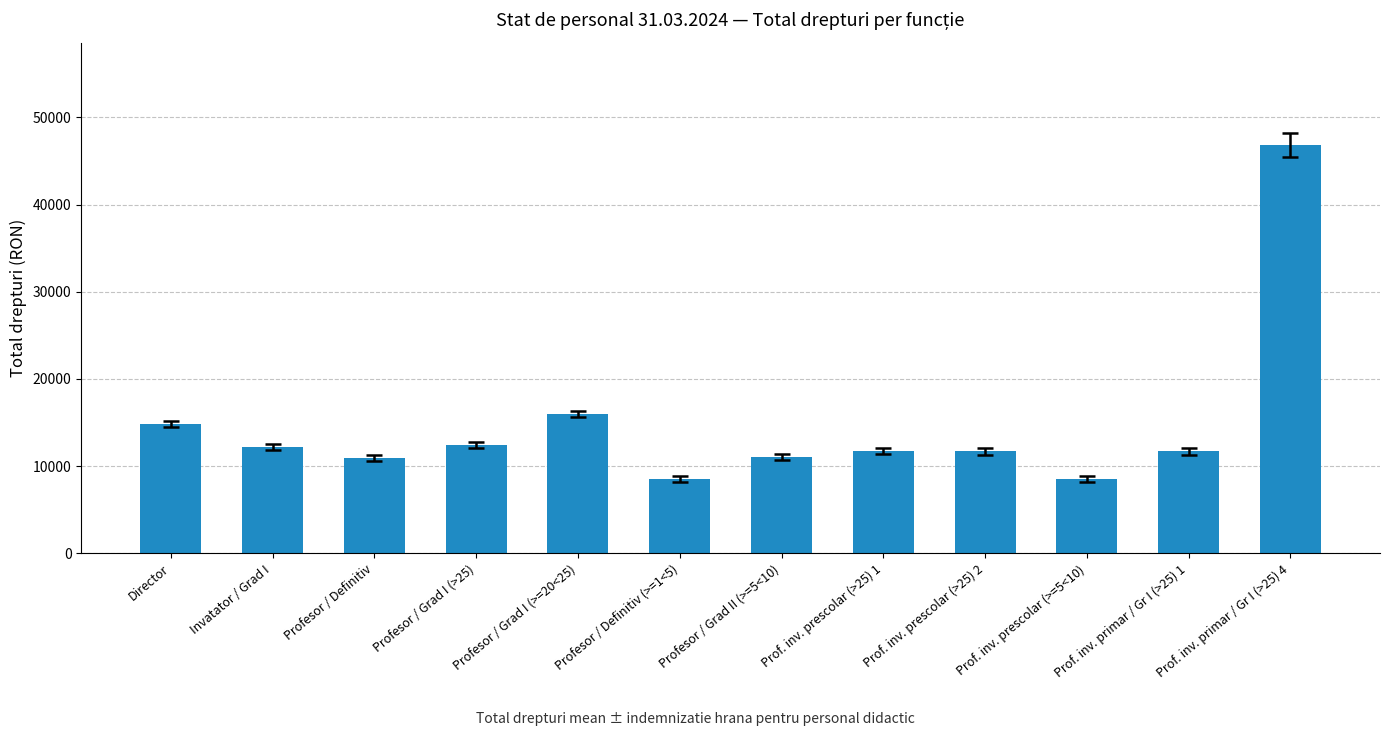

What is the sum of the values at Prof. inv. prescolar (>25) 1 and Prof. inv. prescolar (>=5<10)?

20210